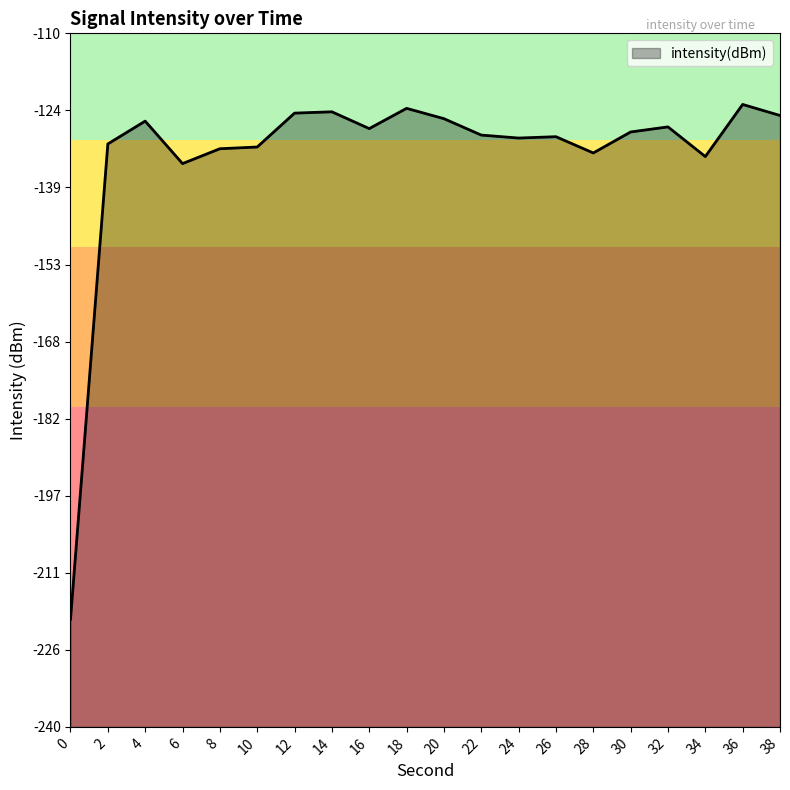

Between 26 and 14, which is larger?

14